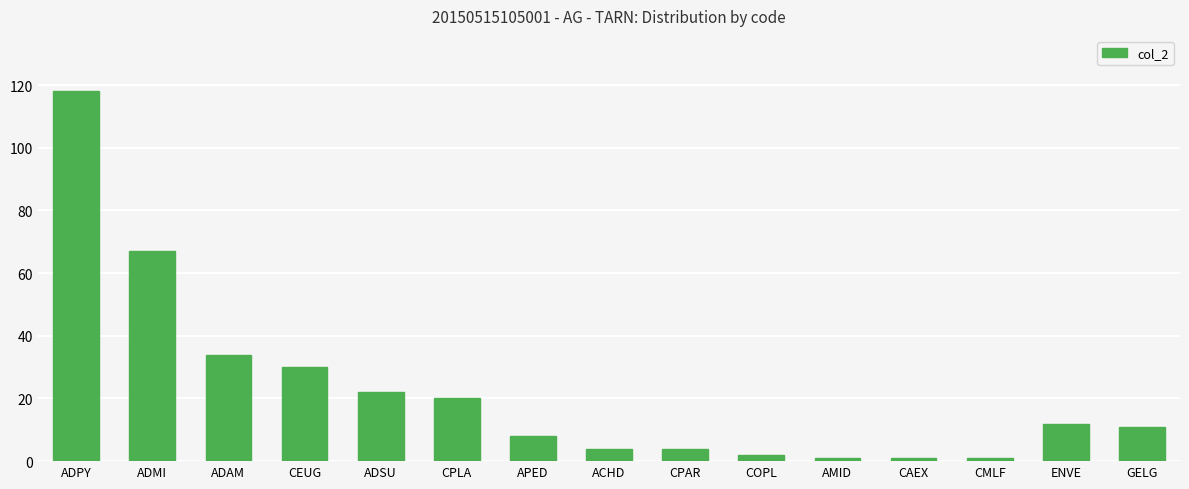

The value at CPLA is 36. True or false?

False